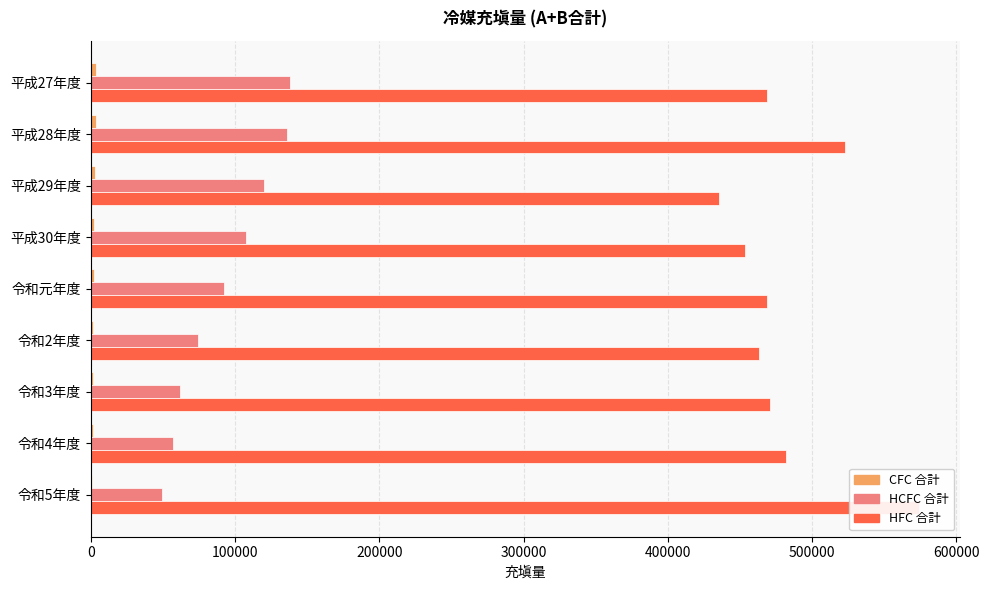

Count the number of categories in the chart.

9